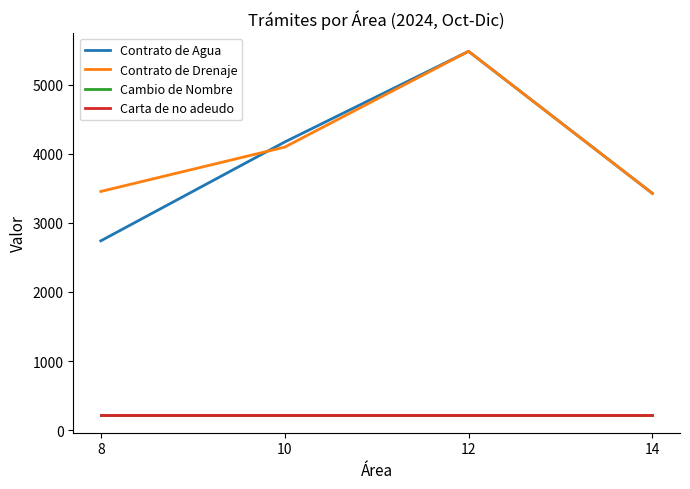

At how many categories does at least one series exceed 3822?

2